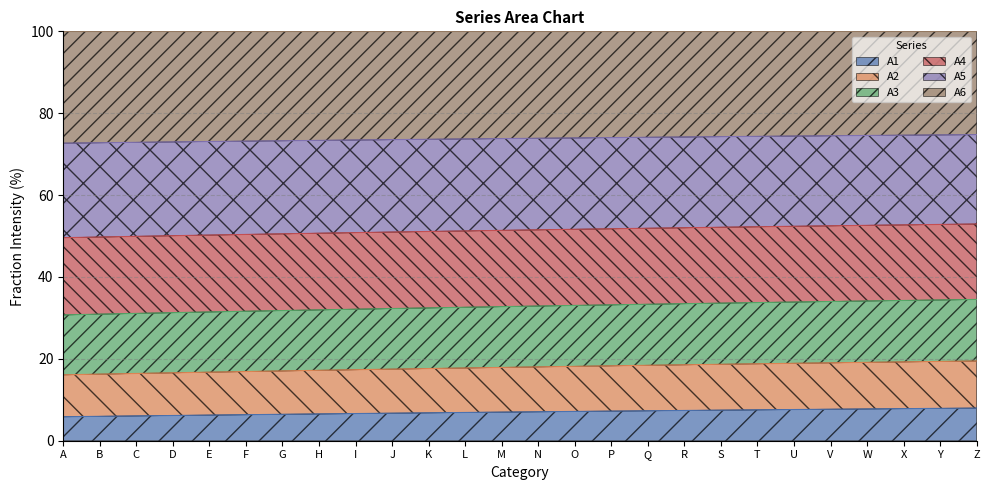

What is the minimum value shown in the chart?

5.9